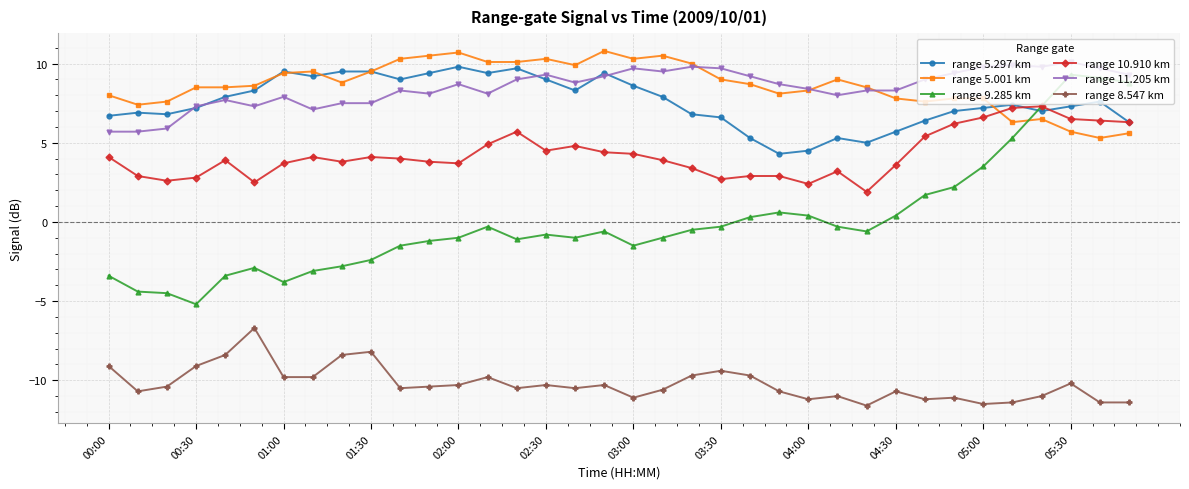

What is the minimum value shown in the chart?

-11.6